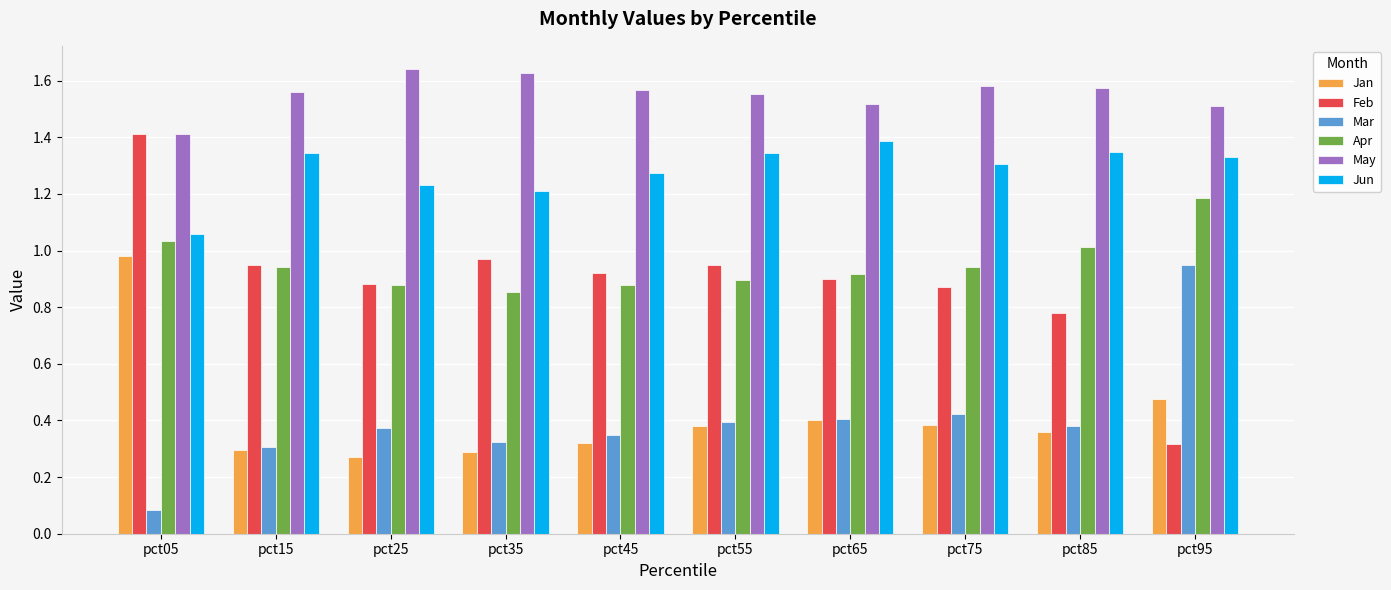

Between pct05 and pct85, which series saw the biggest shift?

Feb